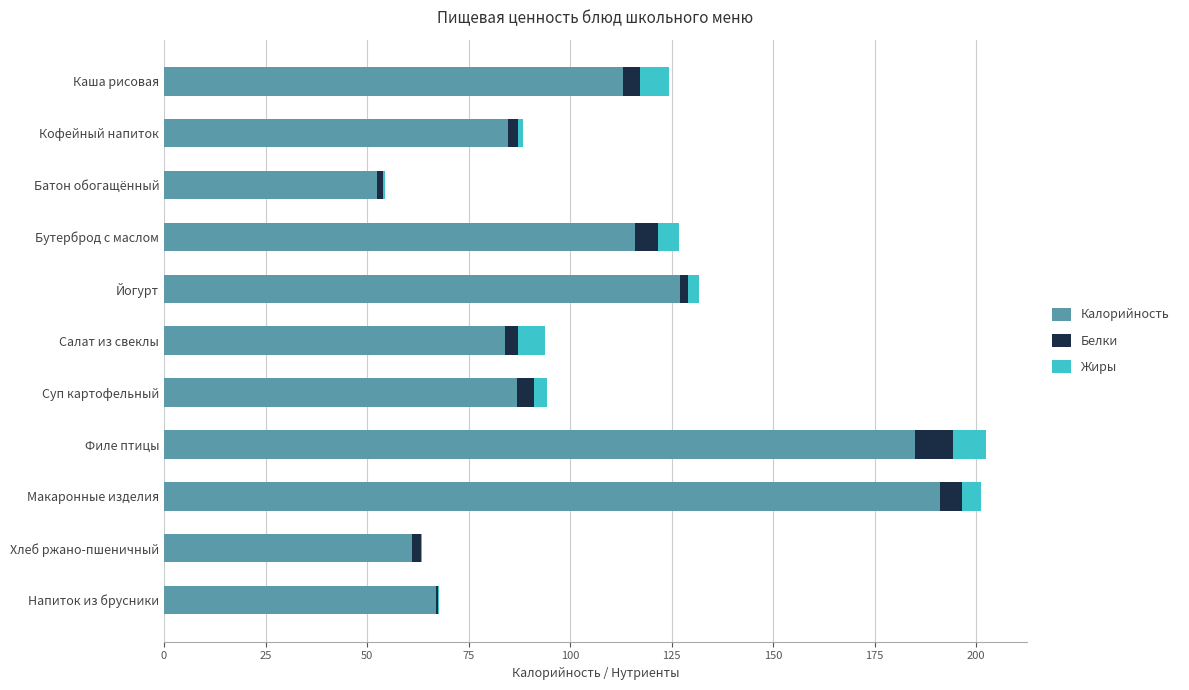

What is the sum of all Калорийность values?

1168.4